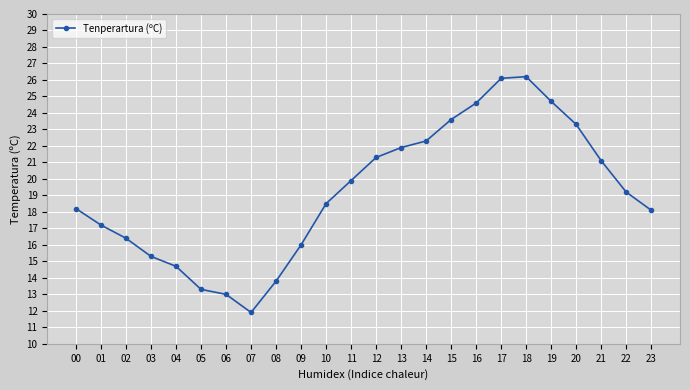

What is the approximate value at 15?

23.6